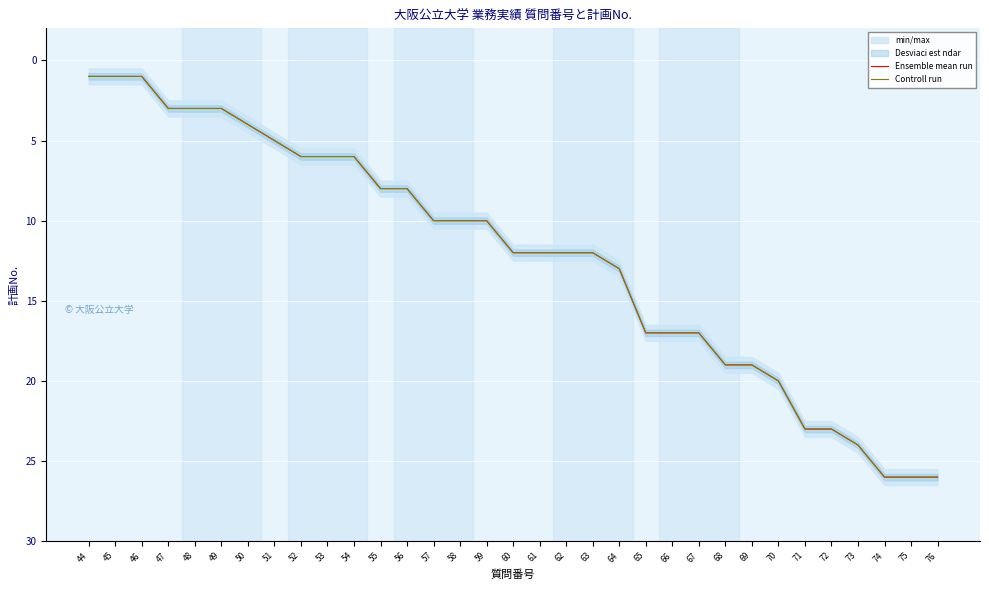

How many data points in Controll run are above 12?

13